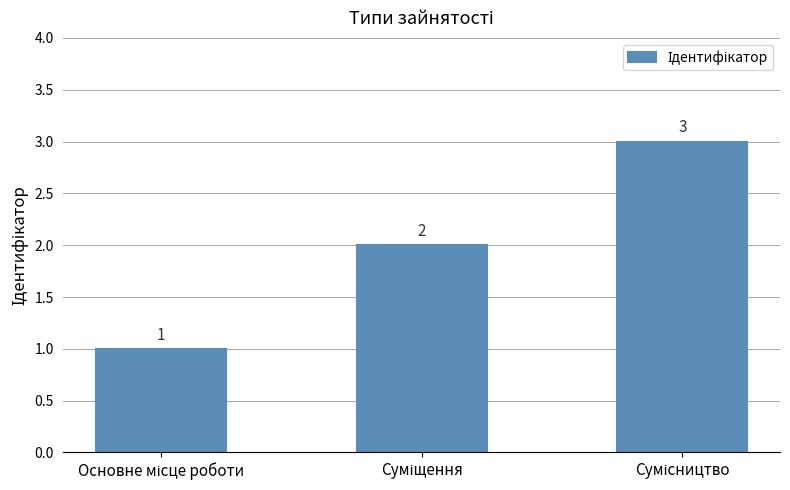

What is the value of the 2nd bar from the left?

2